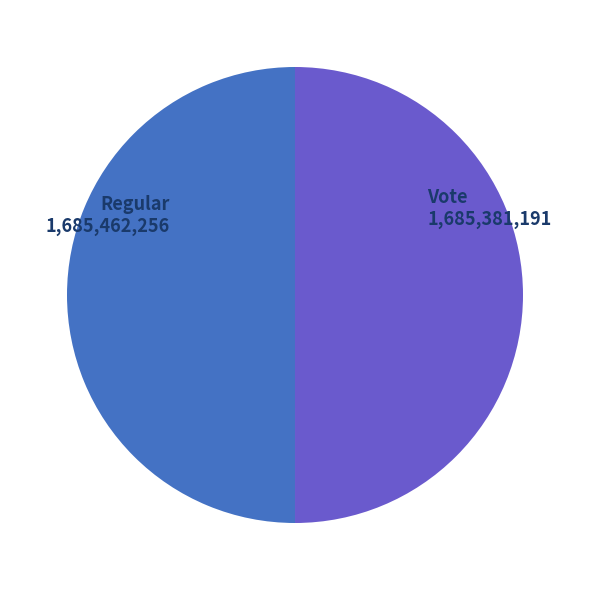

Rank the categories by value from highest to lowest.

Regular, Vote